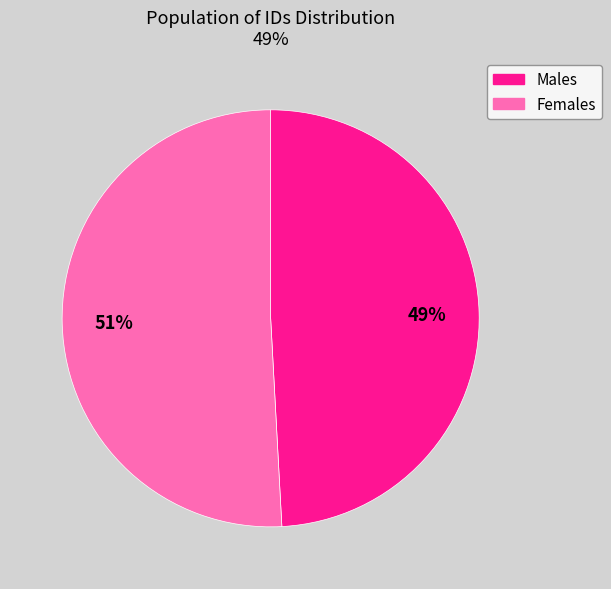

Does any single category account for the majority?

Yes